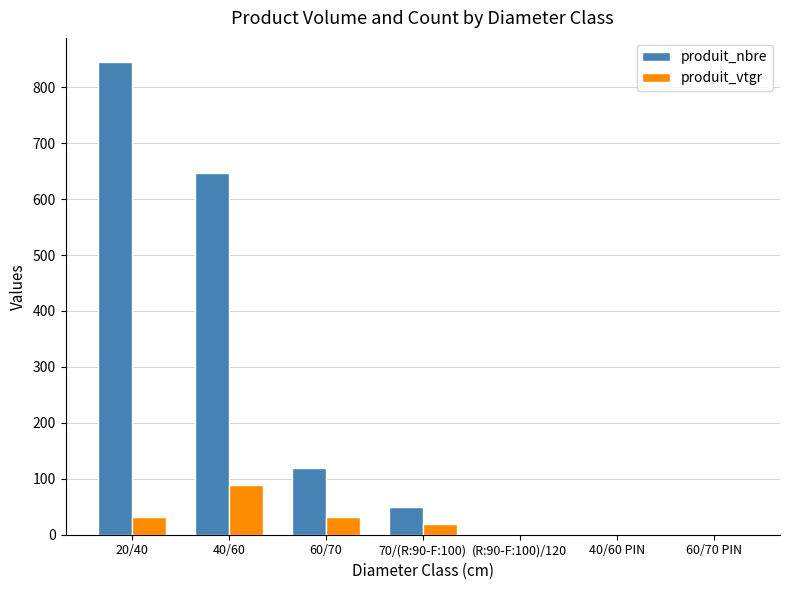

The produit_nbre series shows 354.3 at 20/40. True or false?

False